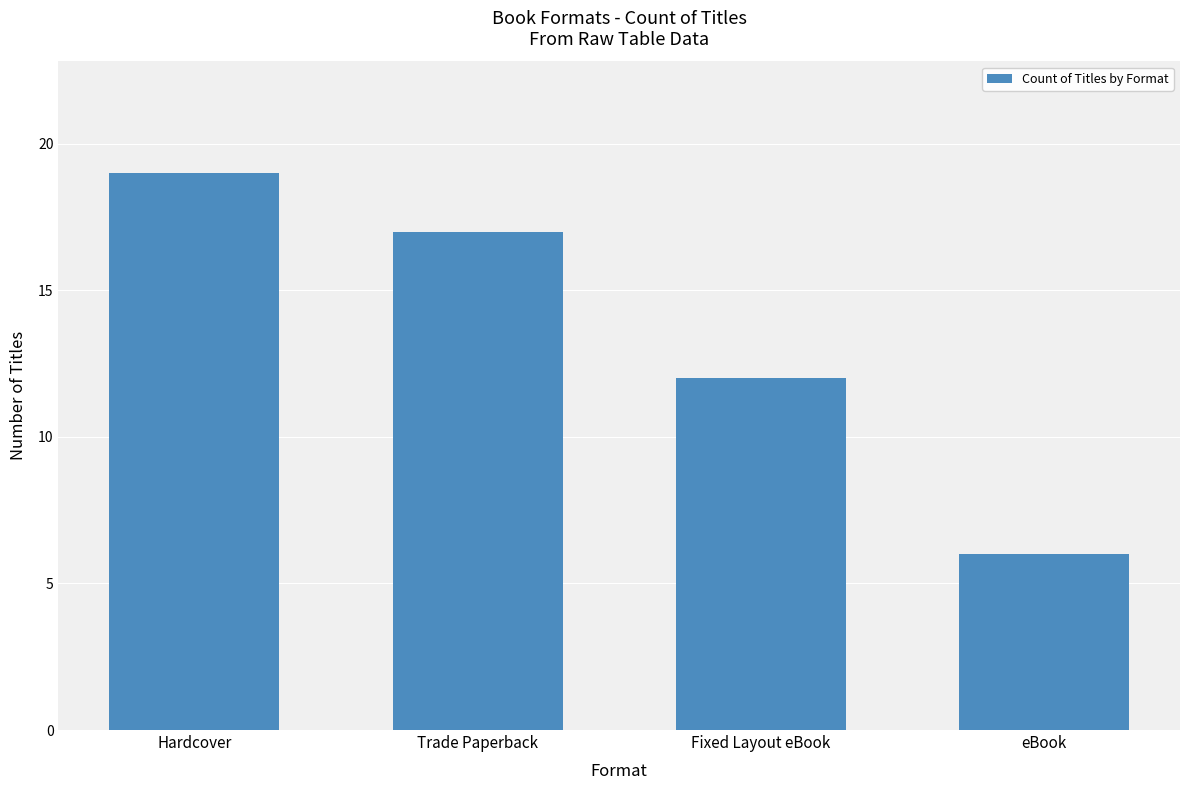

What is the ratio of the value at Hardcover to the value at eBook?

3.2